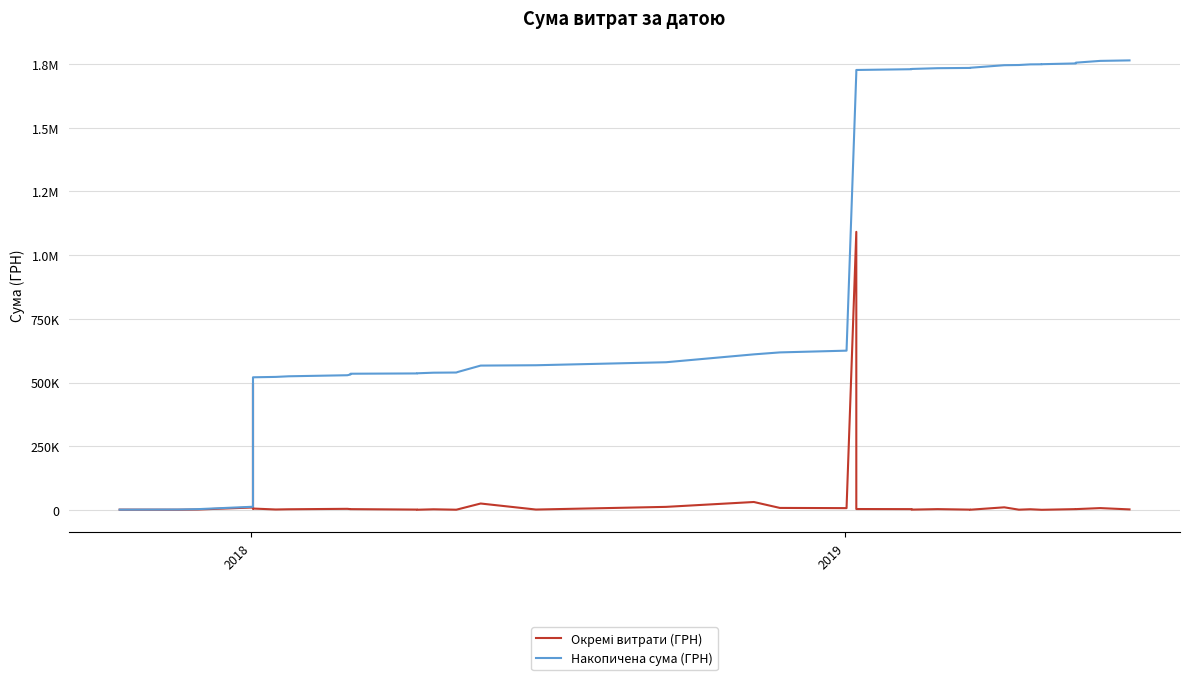

True or false: Накопичена сума (ГРН) and Окремі витрати (ГРН) intersect in this chart.

False